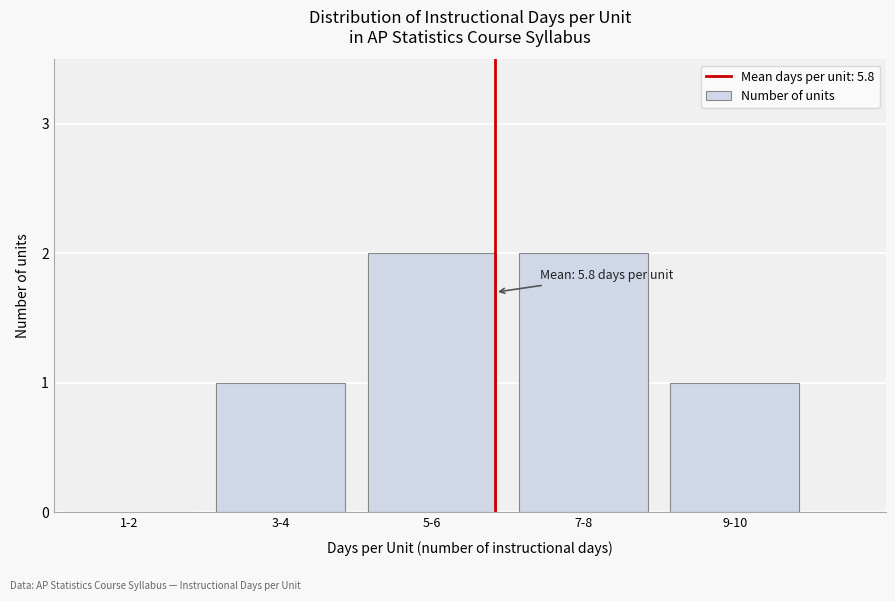

Reading left to right, extract all data points from this chart.

1-2=0	3-4=1	5-6=2	7-8=2	9-10=1